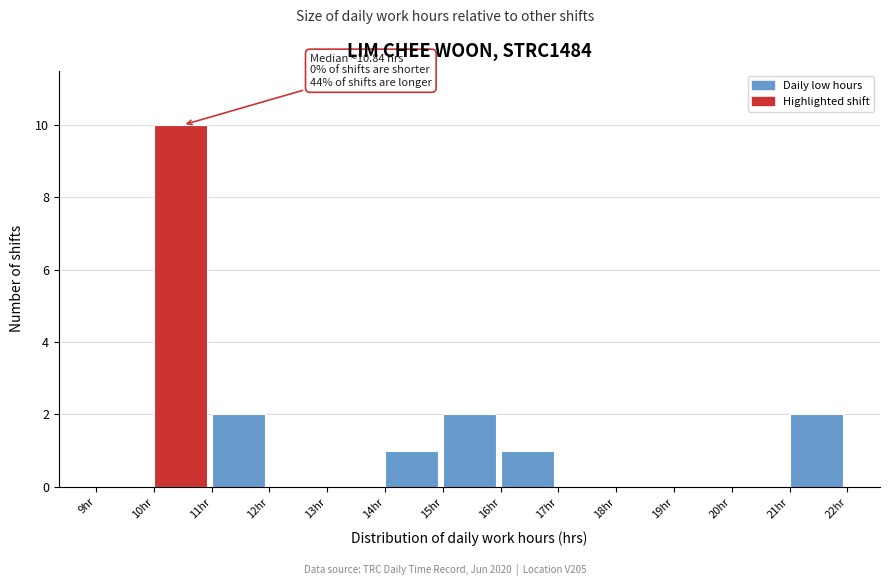

Over which range of the x-axis is the bar tallest?

10 to 11